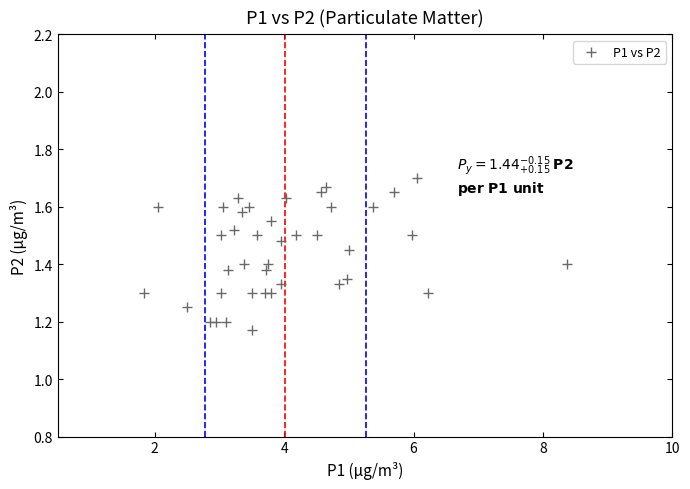

What is the range of X values (max minus min)?

6.6